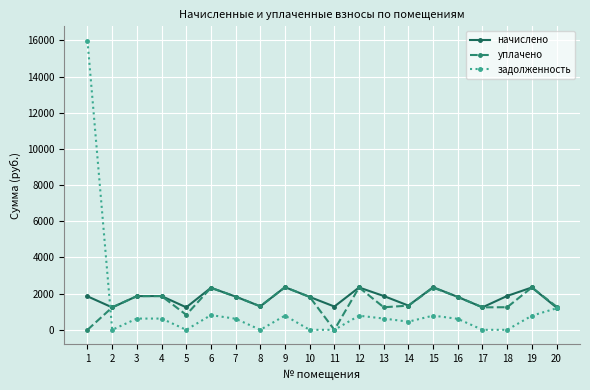

What is the maximum value shown in the chart?

15977.0